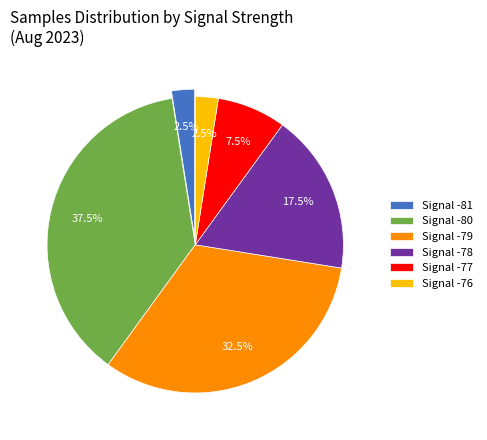

Is there any slice that represents more than half of the pie?

No